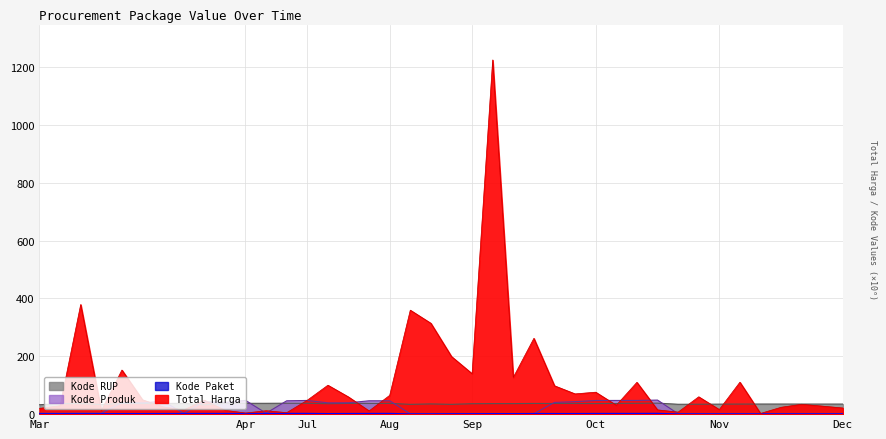

Where does the Kode Paket series first go above 1?

Mar